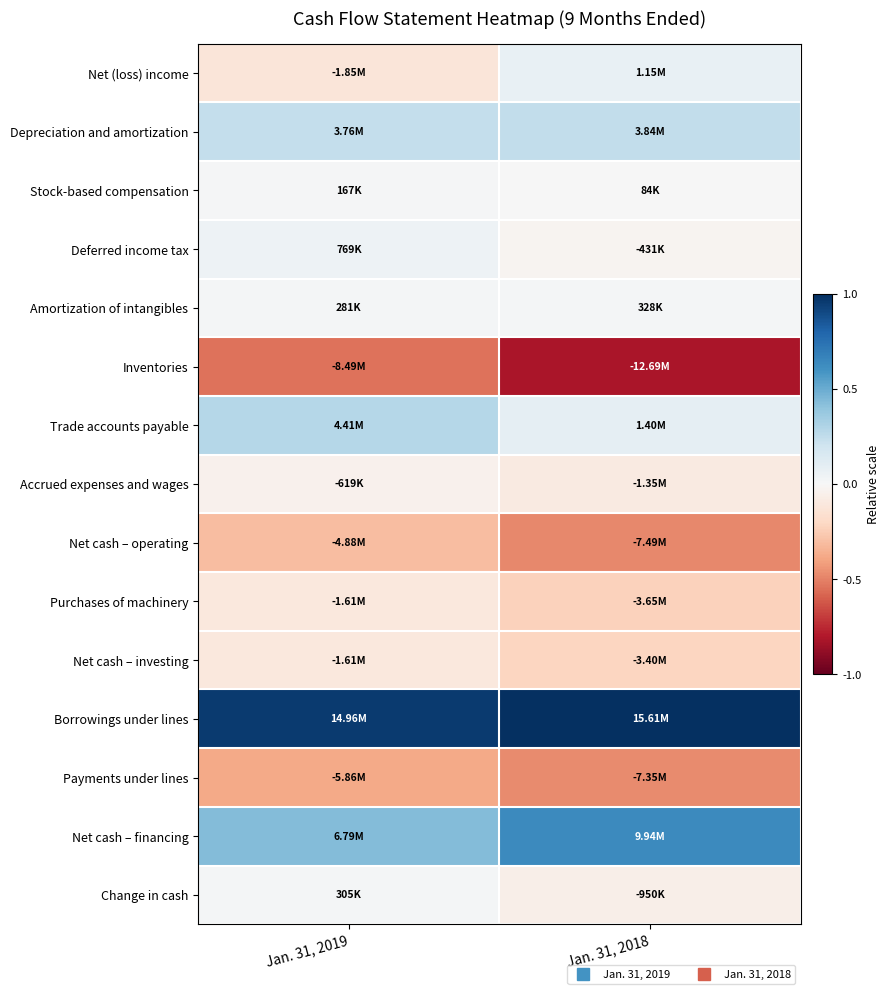

What is the maximum value shown in the chart?

1.0